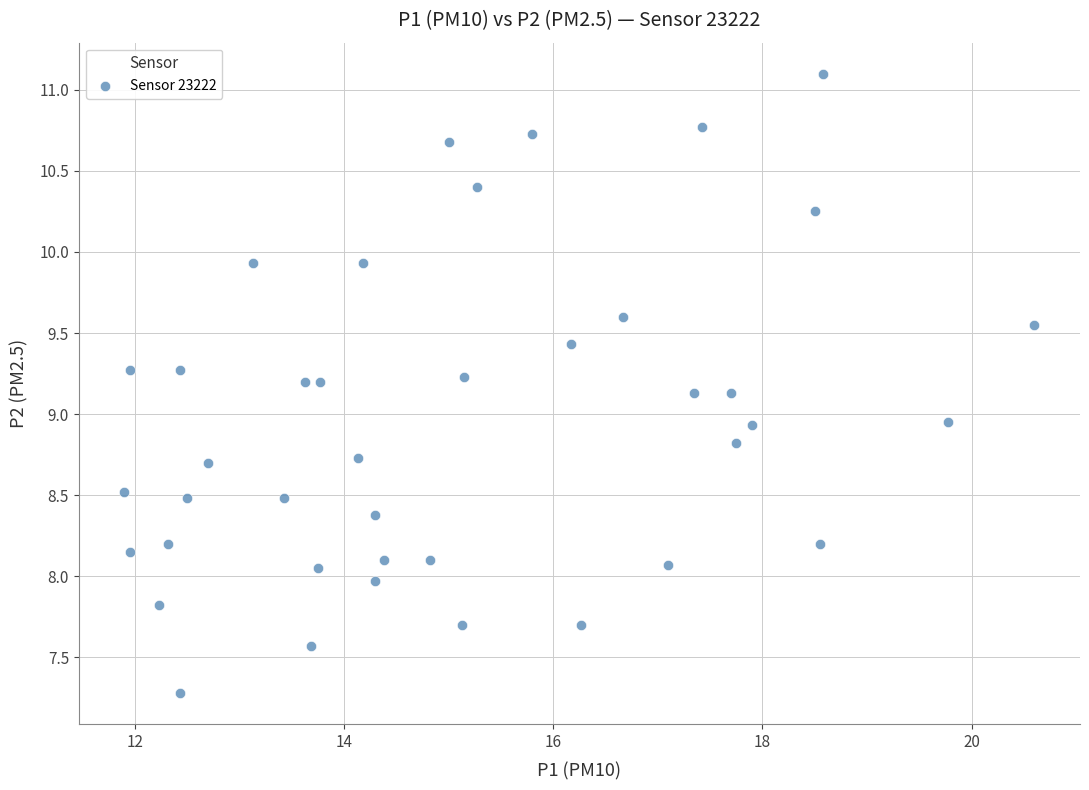

What is the range of Y values (max minus min)?

3.8